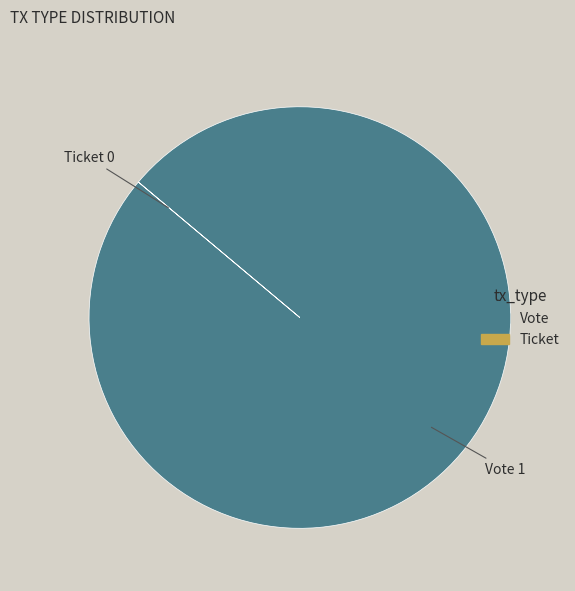

What is the majority slice?

Vote